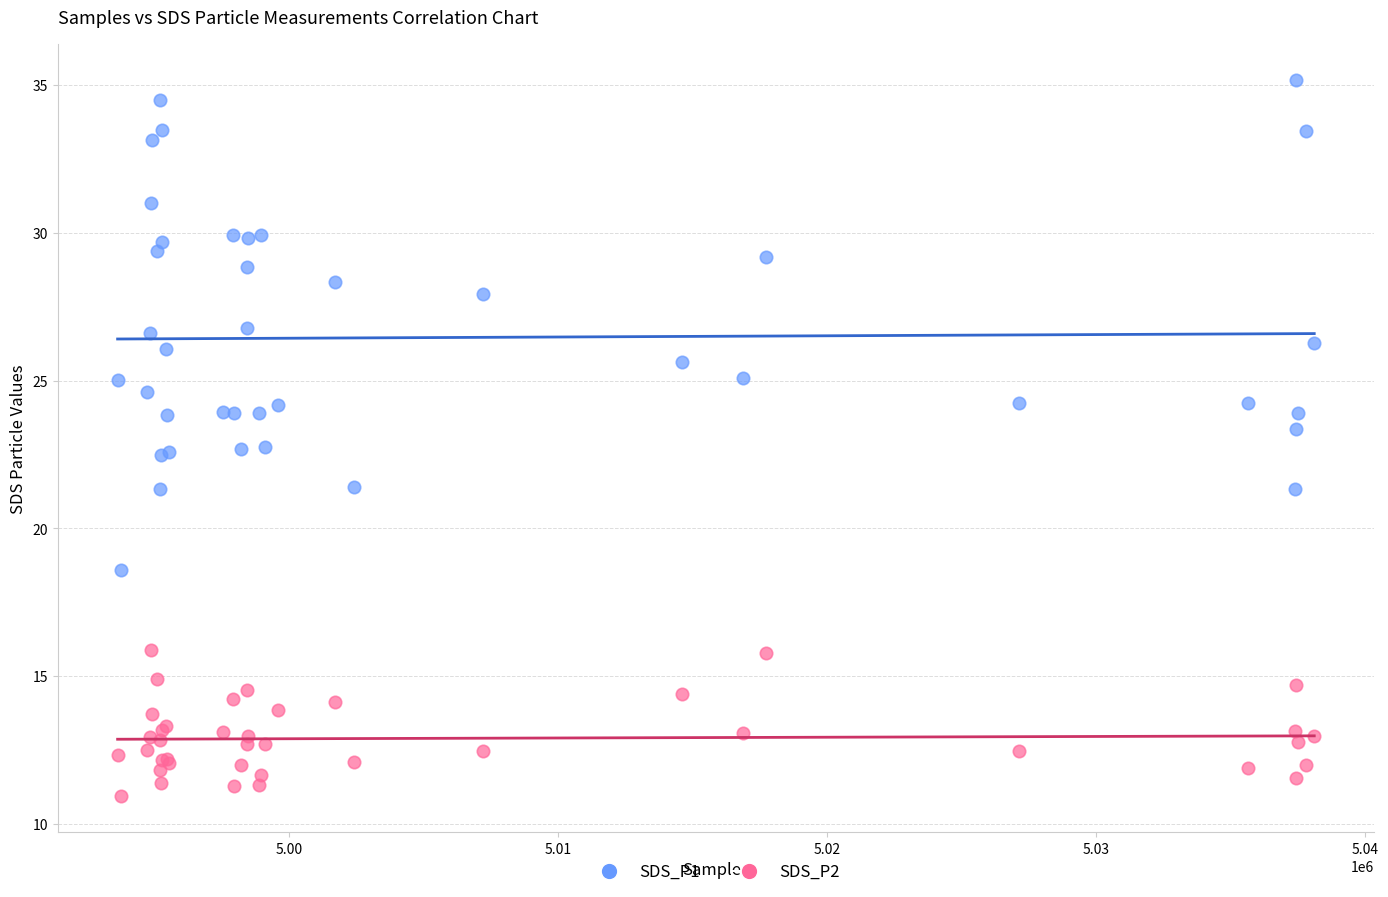

Which series contains the highest Y value?

SDS_P1